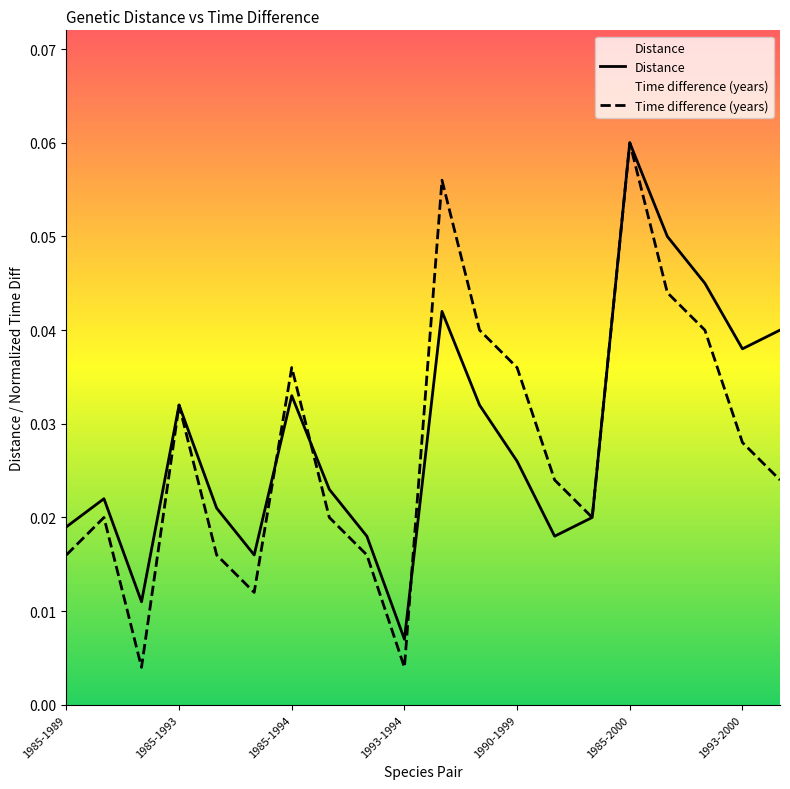

The value of Distance at 1989-1993 is 0.0. True or false?

False